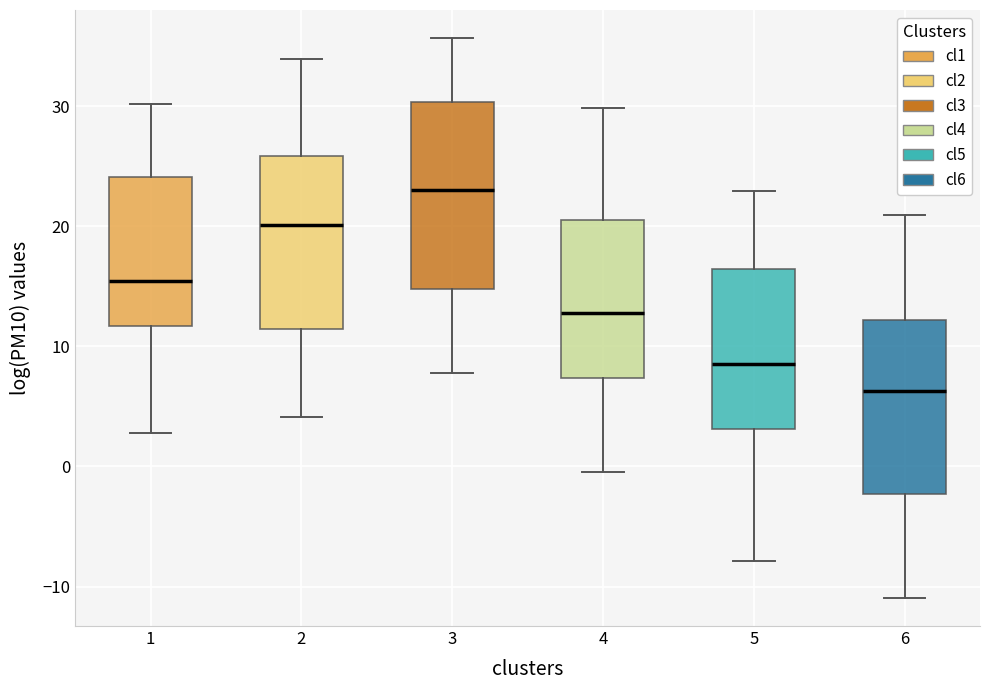

Reading left to right, transcribe this box plot: for each box, give where its median line is, the range the box spans, and where its two whiskers end, as read against the y-axis. The values are not printed on the chart, so give them approximately, as read against the axis.

1: median 15, box 12 to 24, whiskers 3 to 30
2: median 20, box 11 to 26, whiskers 4 to 34
3: median 23, box 15 to 30, whiskers 8 to 36
4: median 13, box 7 to 21, whiskers 0 to 30
5: median 9, box 3 to 16, whiskers -8 to 23
6: median 6, box -2 to 12, whiskers -11 to 21